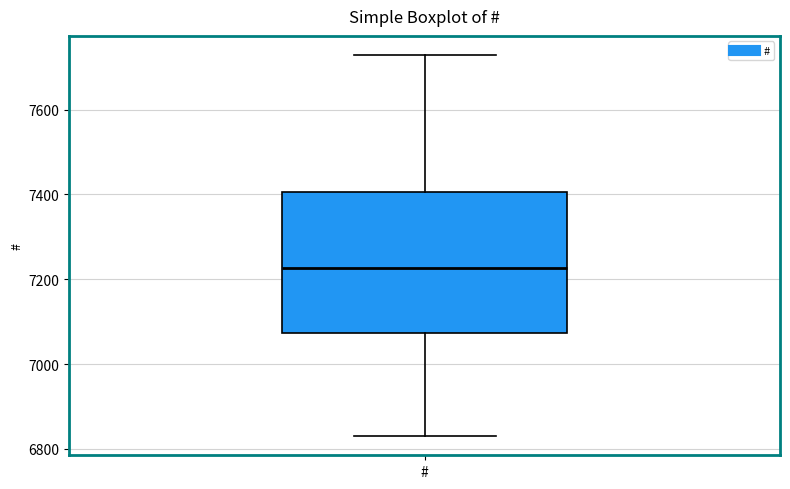

Read this box plot against the y-axis: the position of the median line, the range covered by the box, and the ends of both whiskers. The values are not printed on the chart, so give them approximately, as read against the axis.

median 7220, box 7080 to 7400, whiskers 6840 to 7720